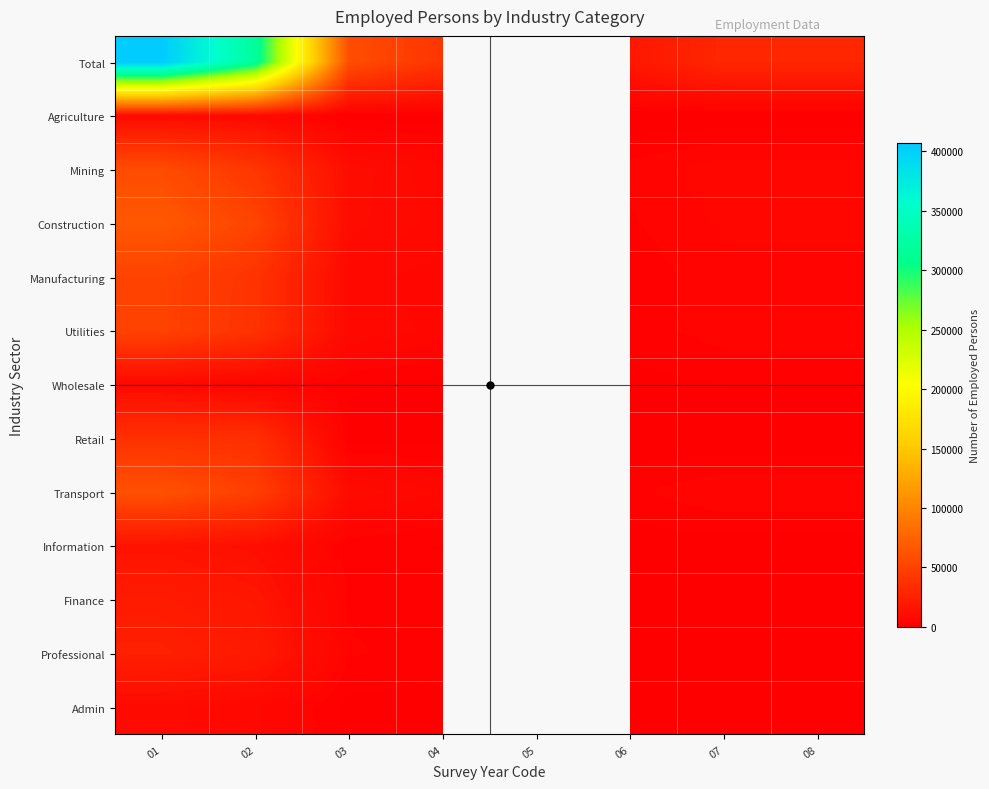

How many data points in Total are above 29607?

4